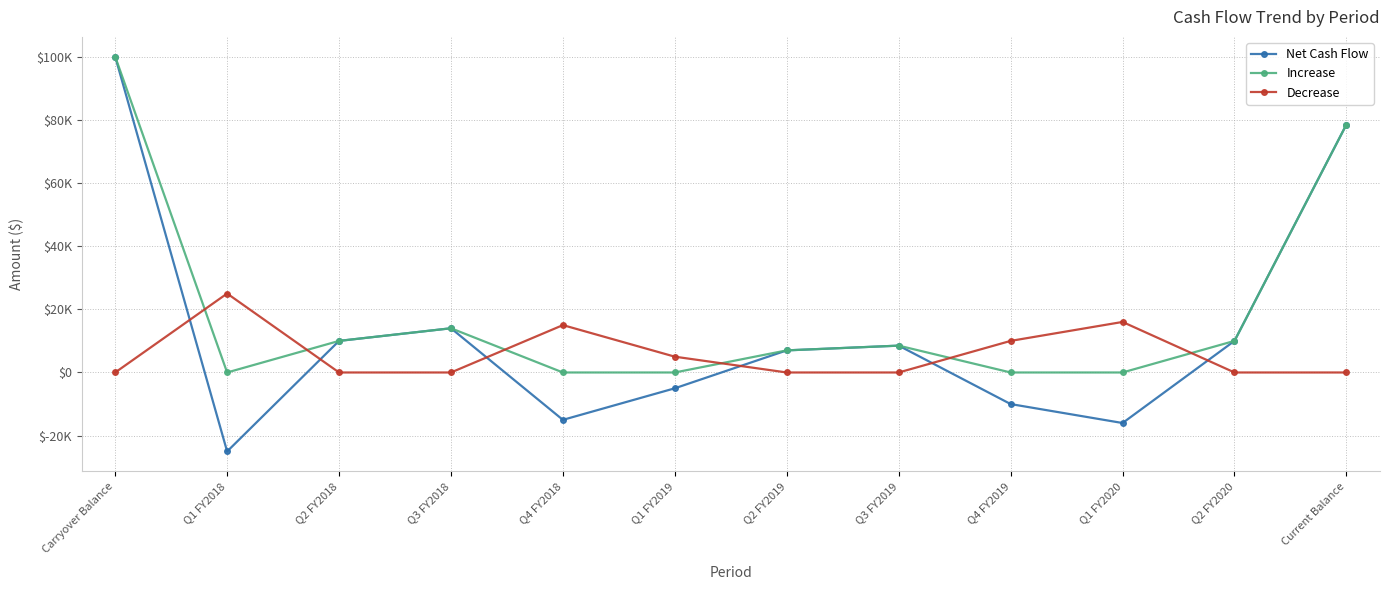

Which series has the largest range (max minus min)?

Net Cash Flow